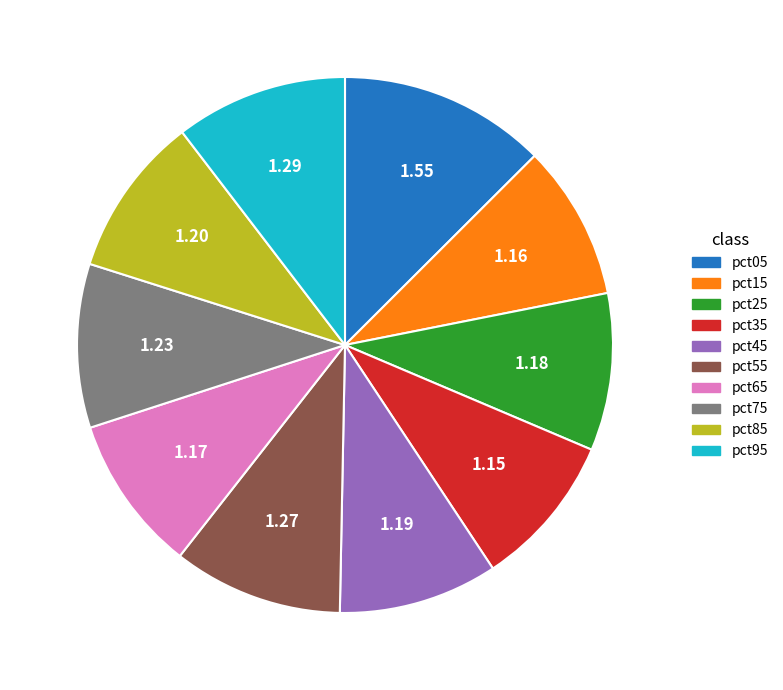

Combined, do pct25 and pct85 account for over 50%?

No